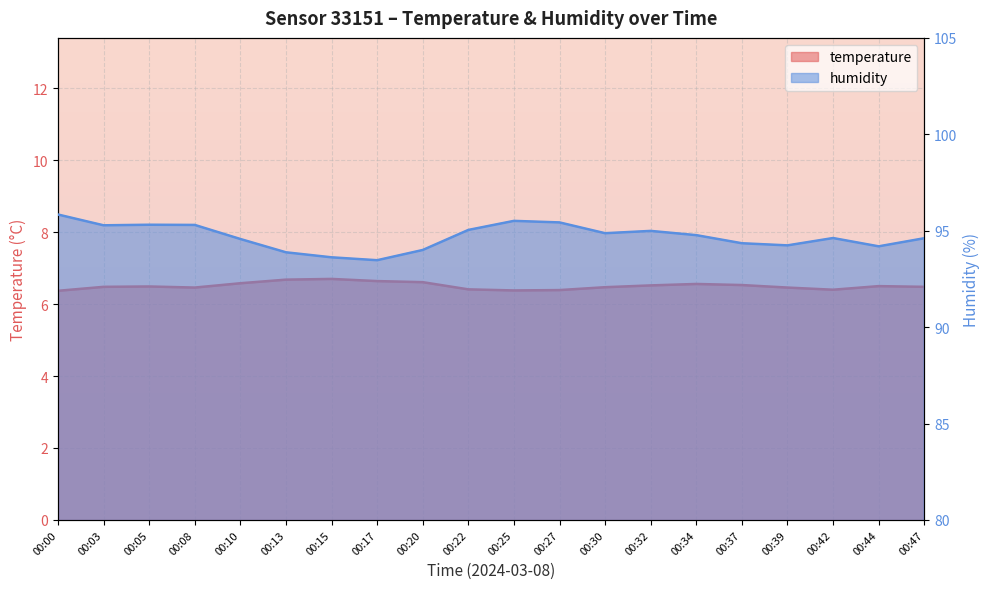

At which label does humidity reach its peak?

00:00